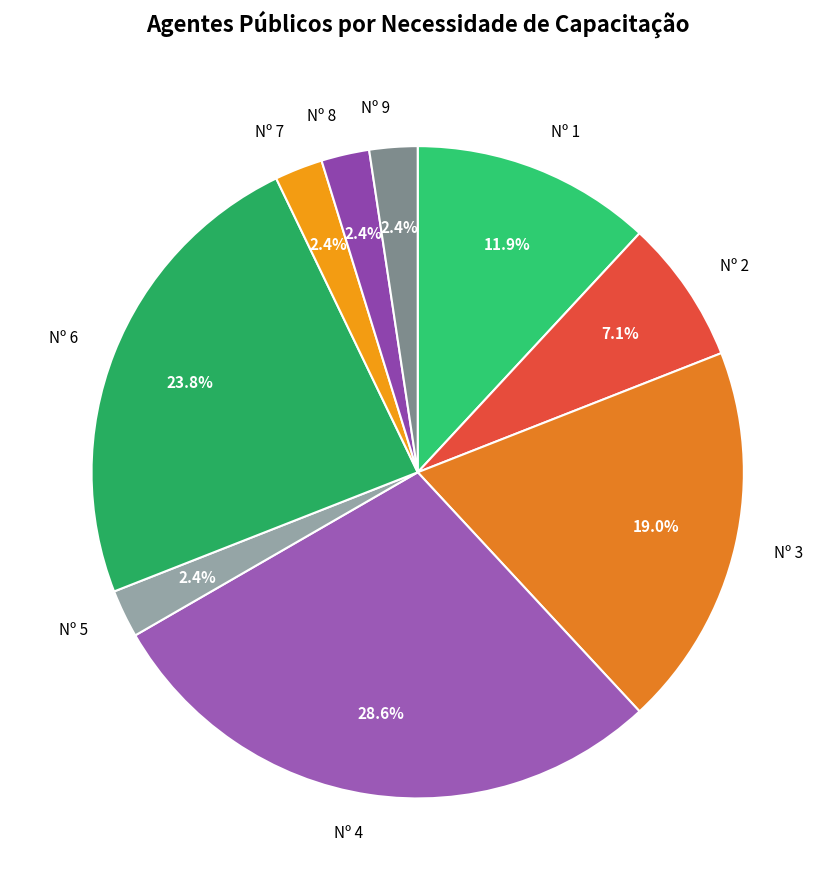

Approximately how many times larger is the value at Nº 1 compared to Nº 7?

5.0